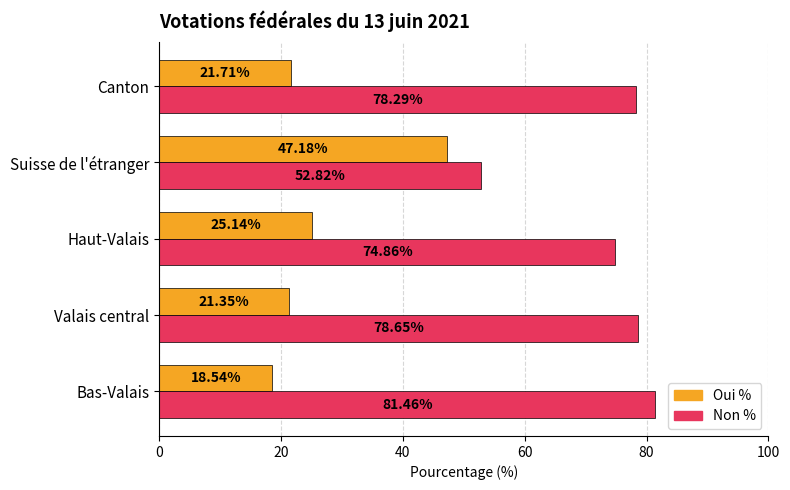

How many series are shown in this chart?

2